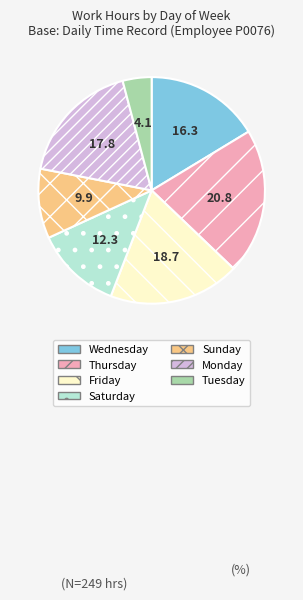

Is there any slice that represents more than half of the pie?

No